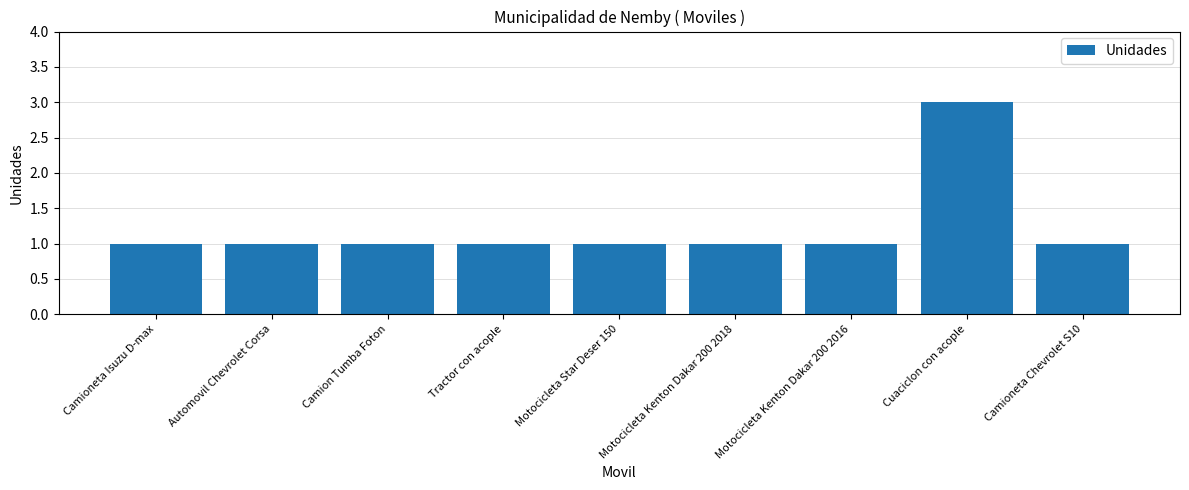

What is the ratio of the value at Motocicleta Star Deser 150 to the value at Motocicleta Kenton Dakar 200 2016?

1.0